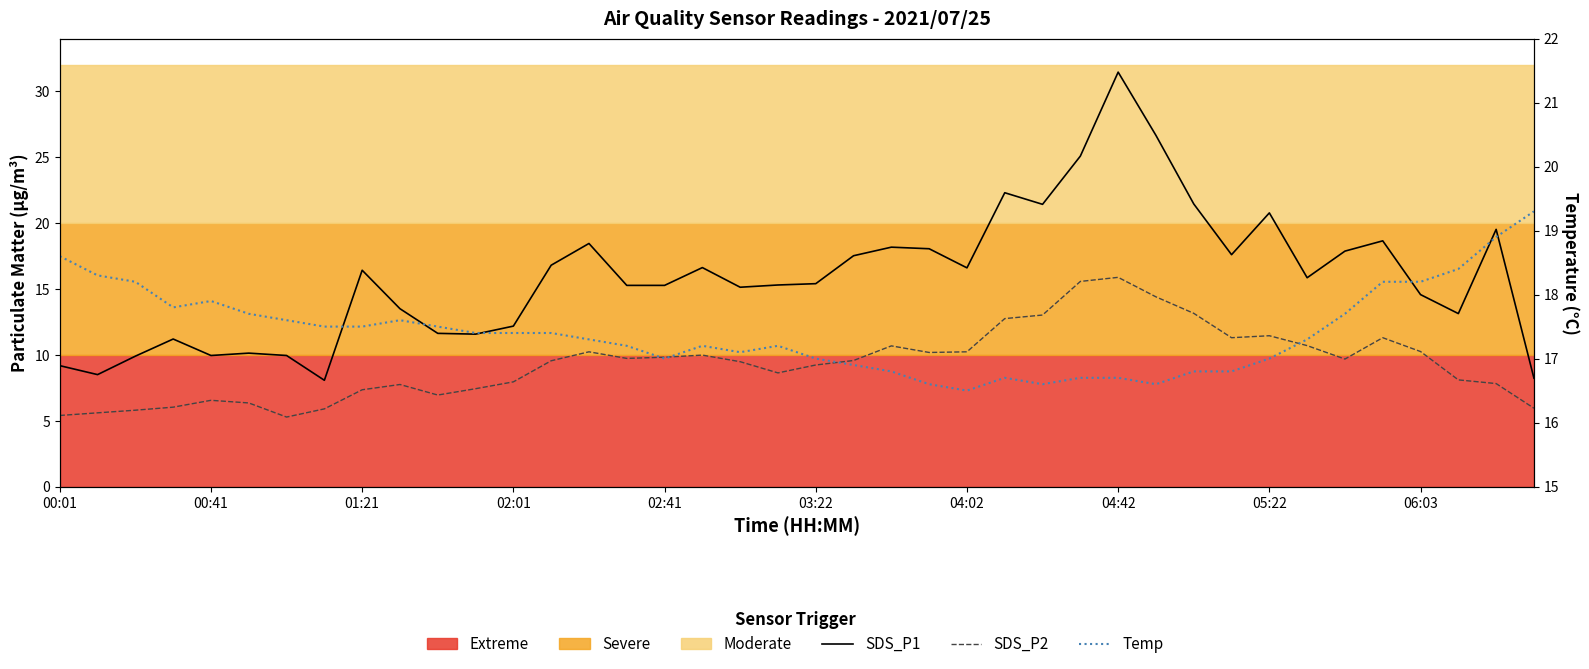

Rank the series by their average value, from highest to lowest.

Temp, SDS_P1, SDS_P2